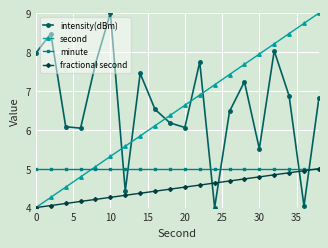

What is the minimum value shown in the chart?

4.0